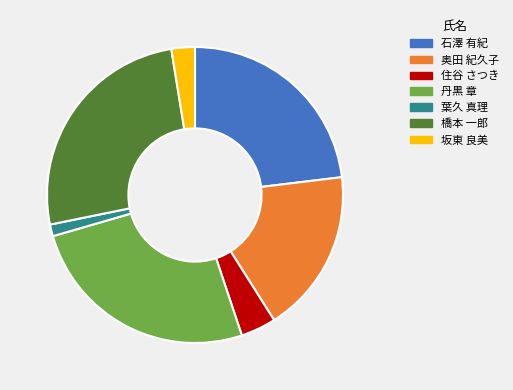

The 奥田 紀久子 slice represents 32% of the pie. True or false?

False